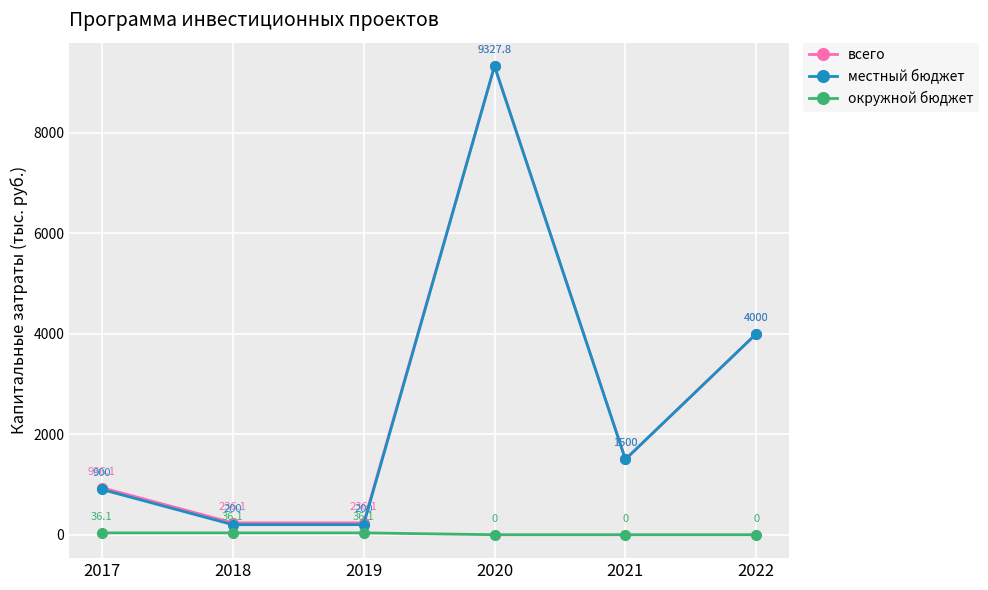

True or false: всего has more than 1 points higher than both neighbors.

False